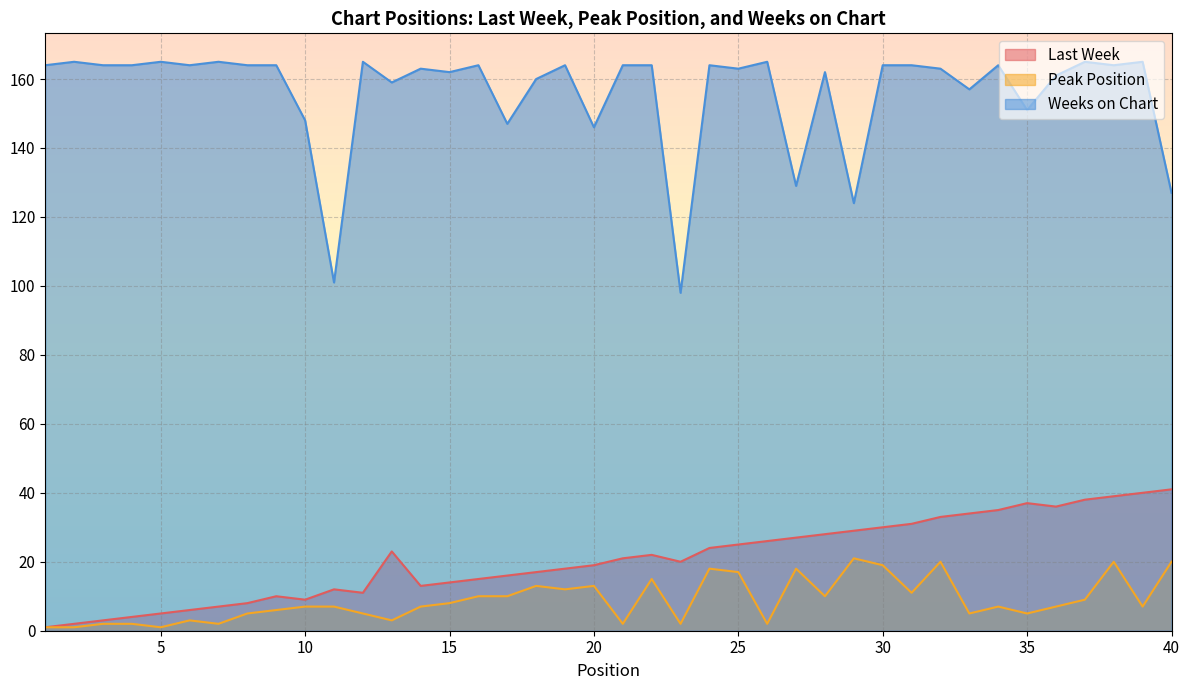

Which category has the highest value across all series?

2